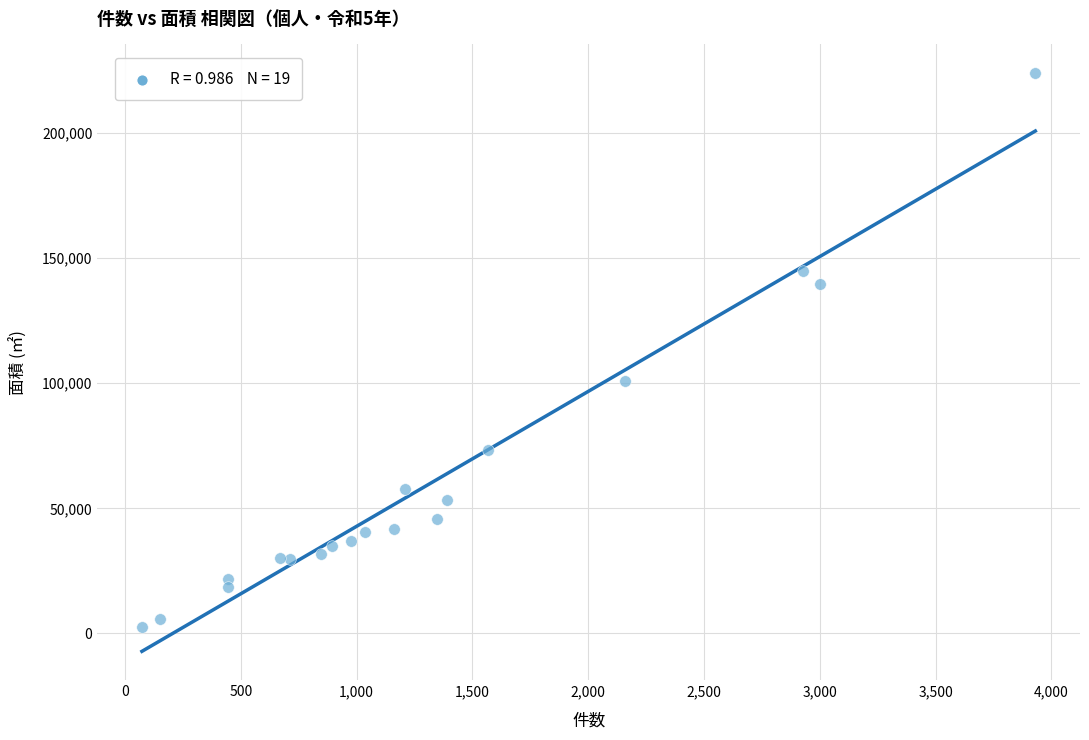

What Y value in the scatter plot is closest to 113332?

101041